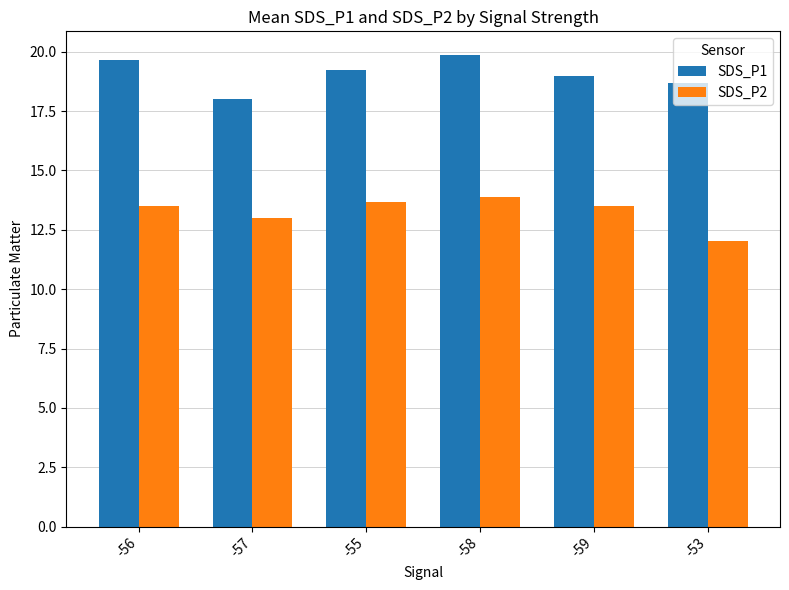

Rank the series at -56 from lowest to highest value.

SDS_P2, SDS_P1